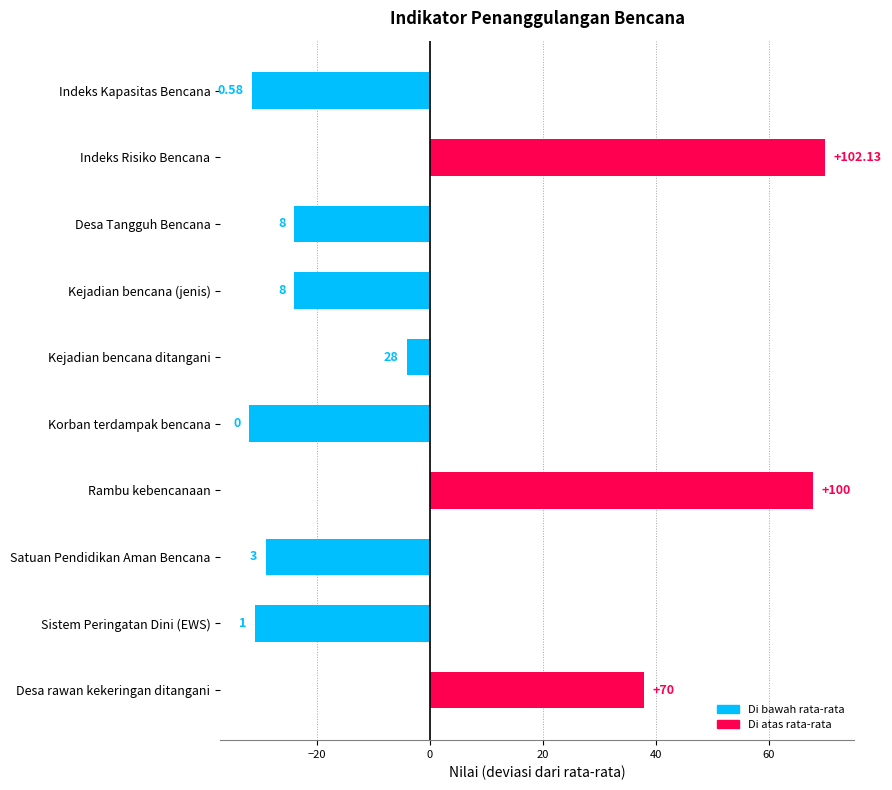

What is the greatest value displayed?

70.1